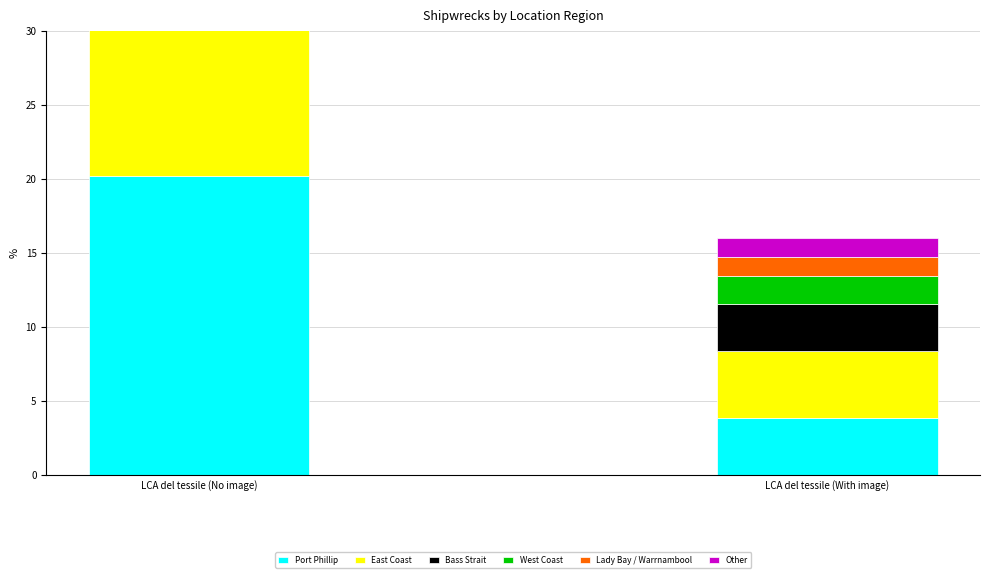

Is the value of Bass Strait at LCA del tessile (With image) greater than the value of East Coast at LCA del tessile (No image)?

No